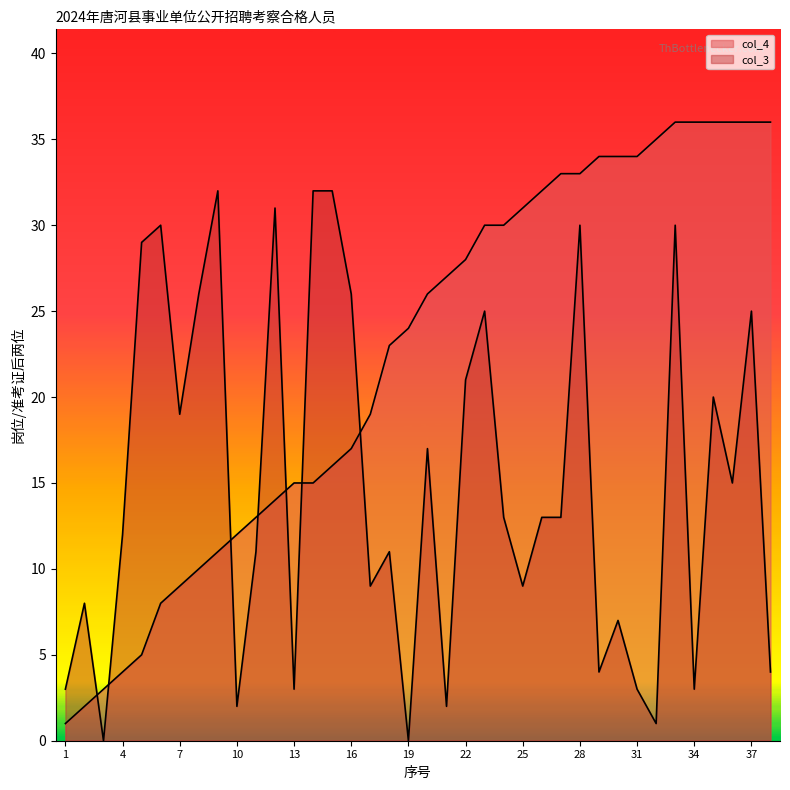

How many times do col_3 and col_4 cross each other?

7